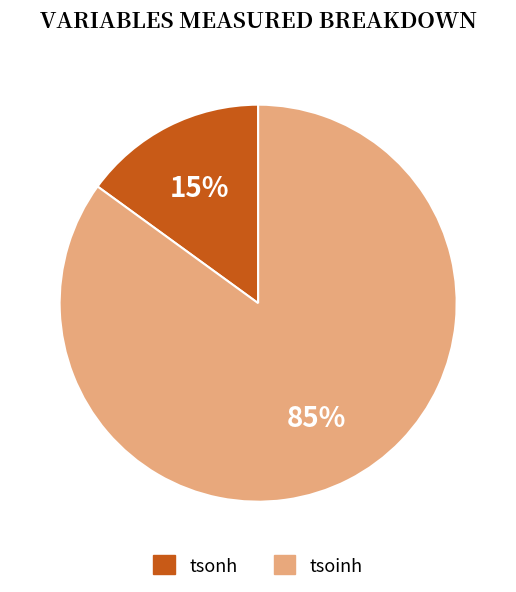

To the nearest percent, what percentage of the pie is tsoinh?

85%